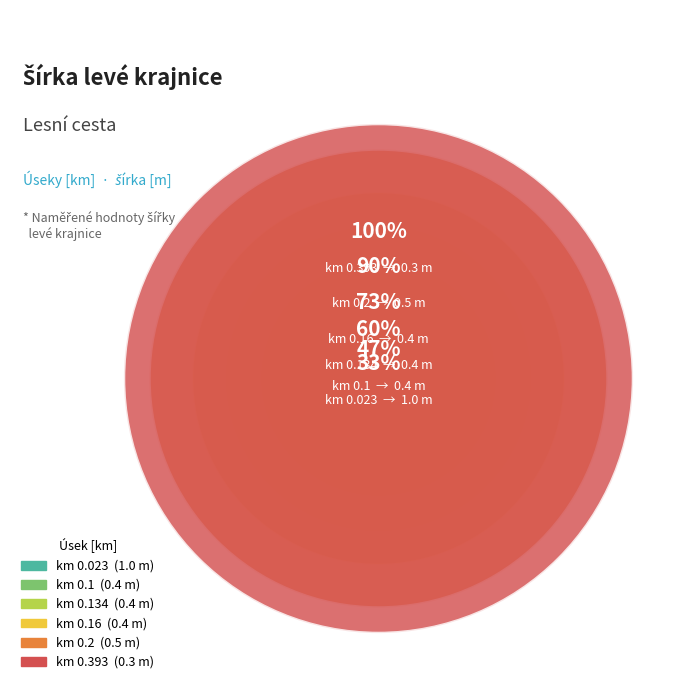

The 0.16 slice represents 19% of the pie. True or false?

False